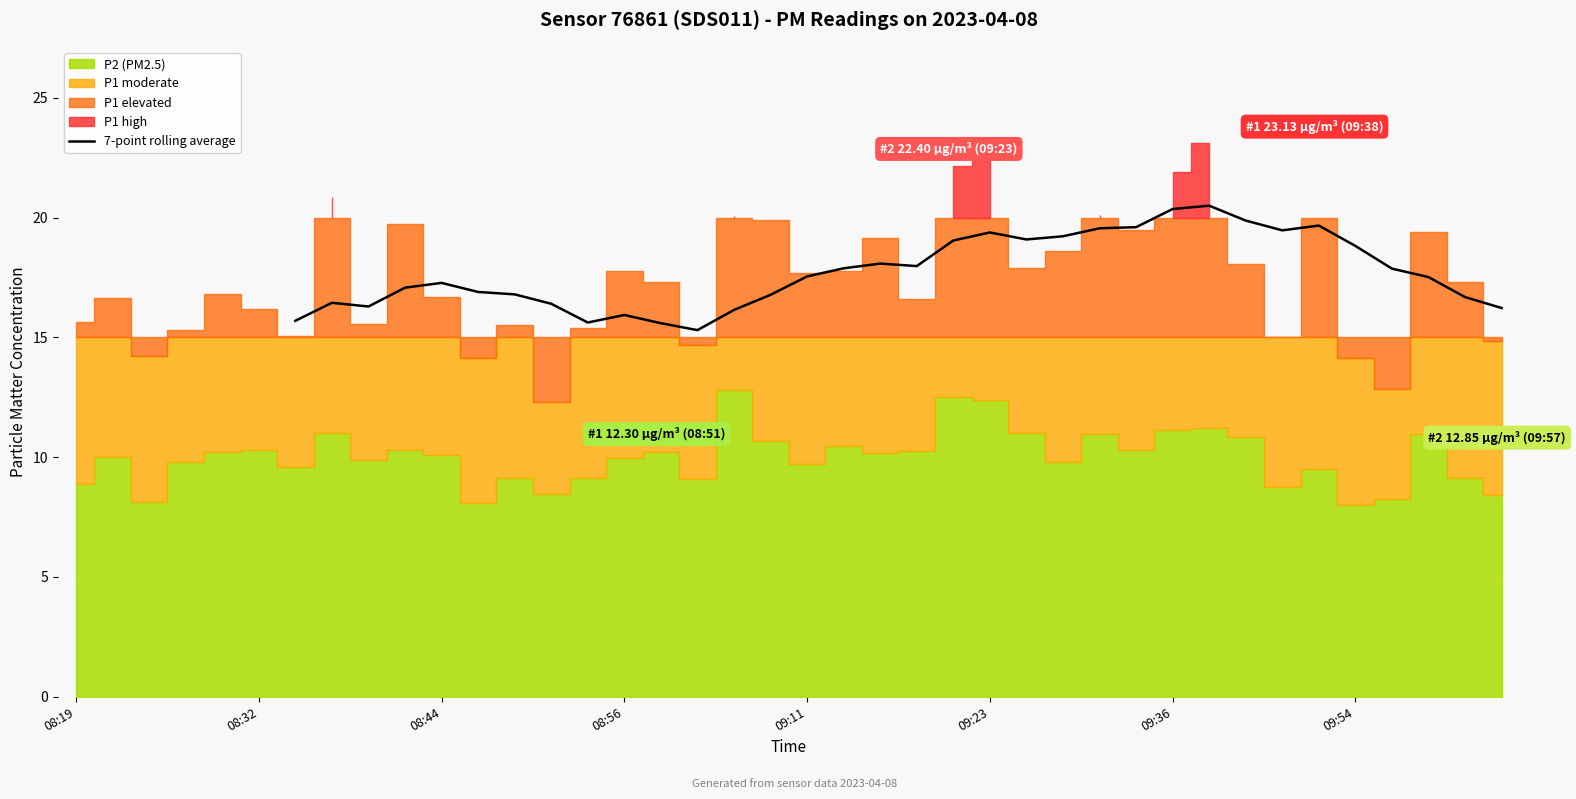

What is the maximum value for 7-point rolling average?

20.5